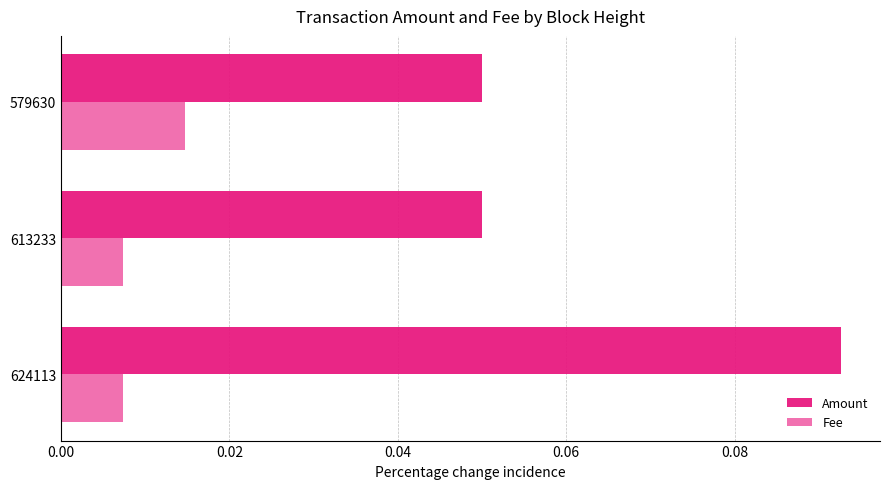

Reading right to left, what are all the values shown in this chart?

Amount: 0.1	0.1	0.1
Fee: 0.0	0.0	0.0